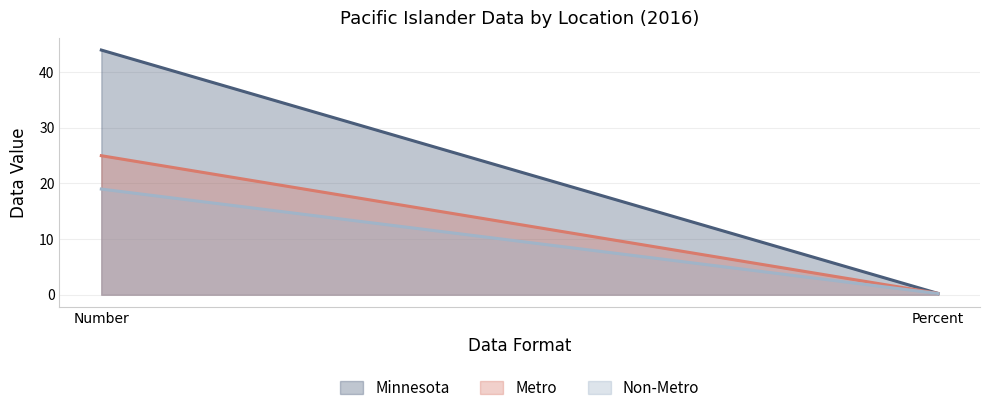

What is the sum of the Non-Metro values at Number and Percent?

19.2